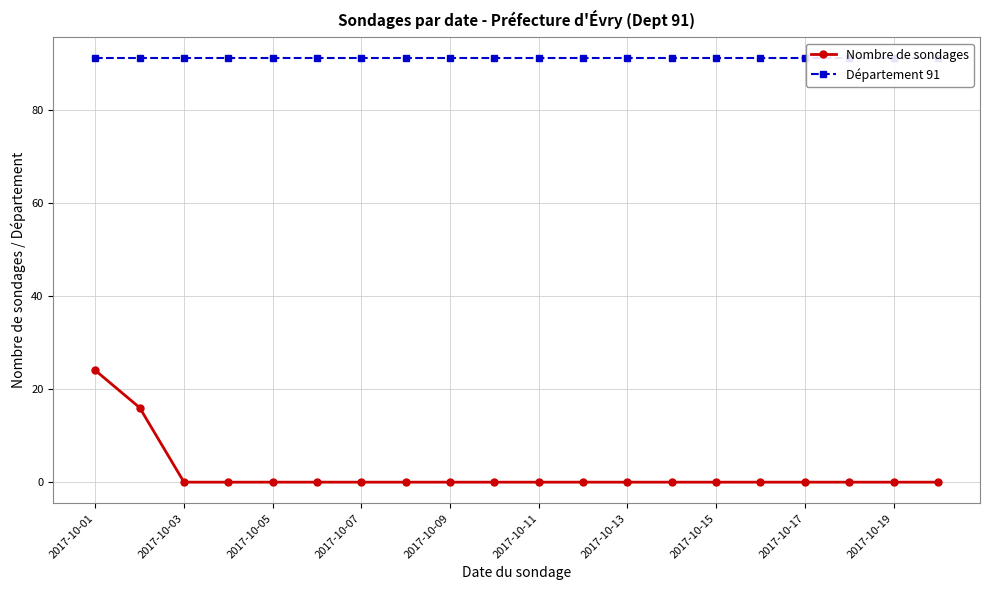

True or false: Nombre de sondages has a value of 0 at 2017-10-09.

True